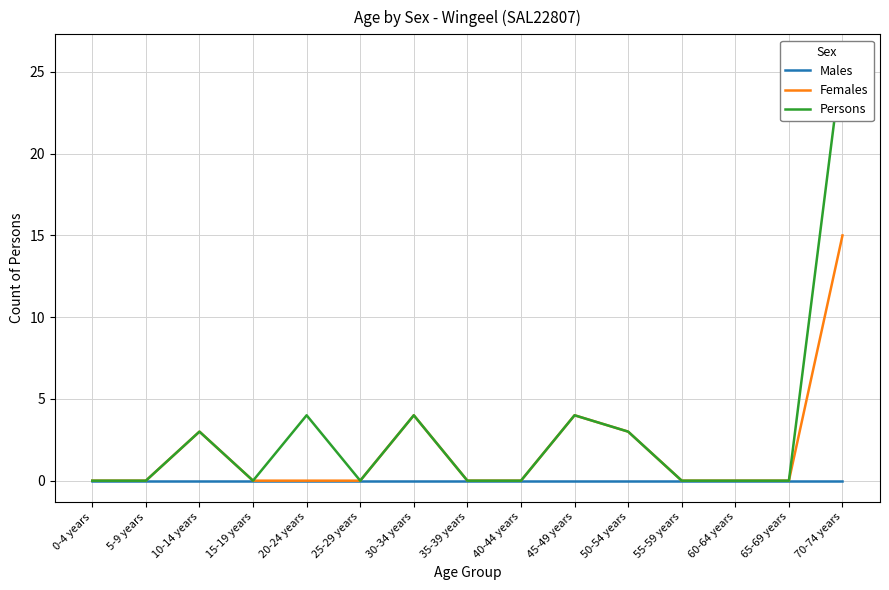

At 70-74 years, list the series in order from smallest to largest.

Males, Females, Persons